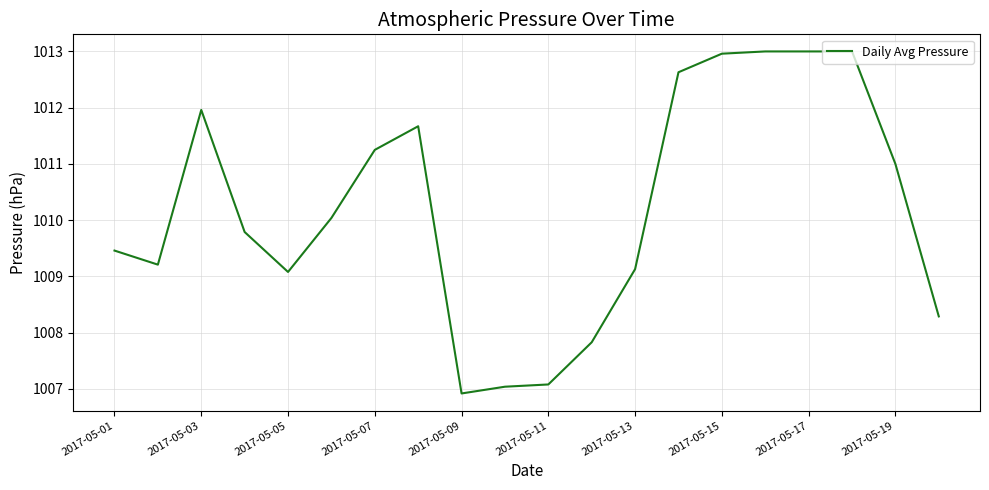

What is the difference between the maximum and minimum values?

6.1